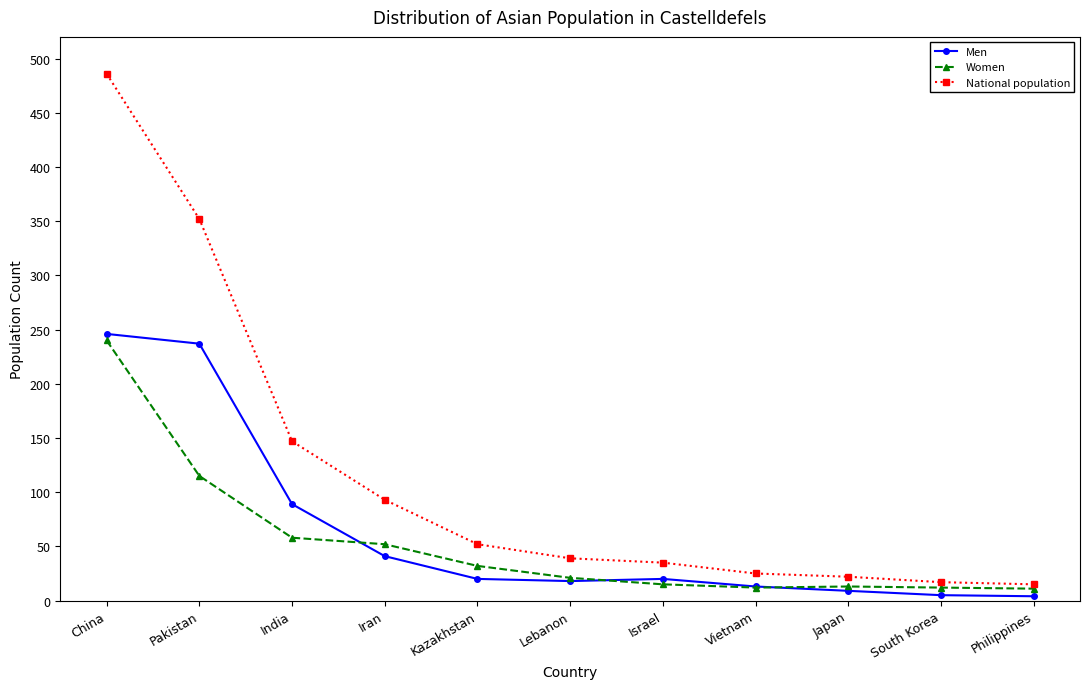

What position from the left is Pakistan?

2